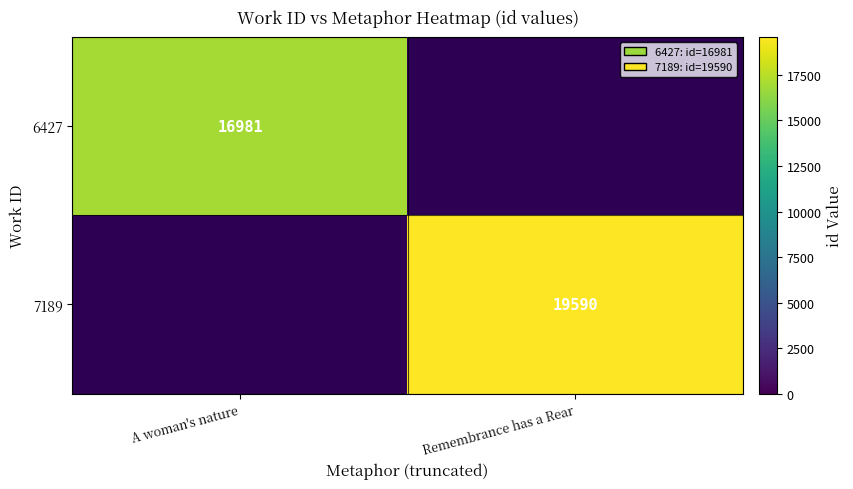

Is it true that 7189 equals 19590 at Remembrance has a Rear?

True